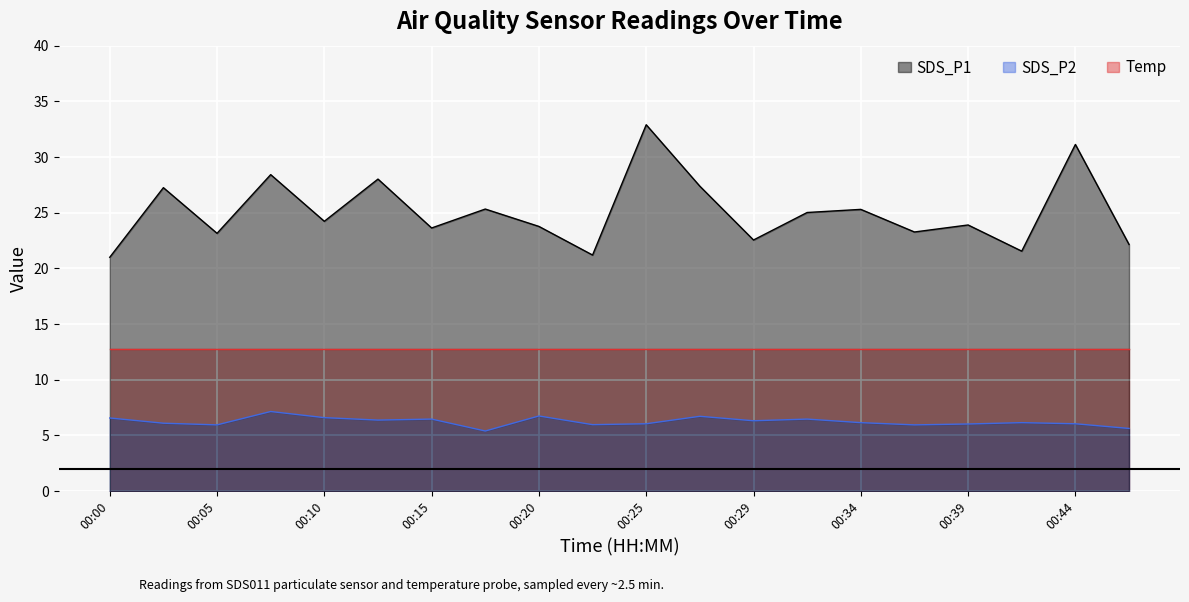

Which series has the widest spread of values?

SDS_P1